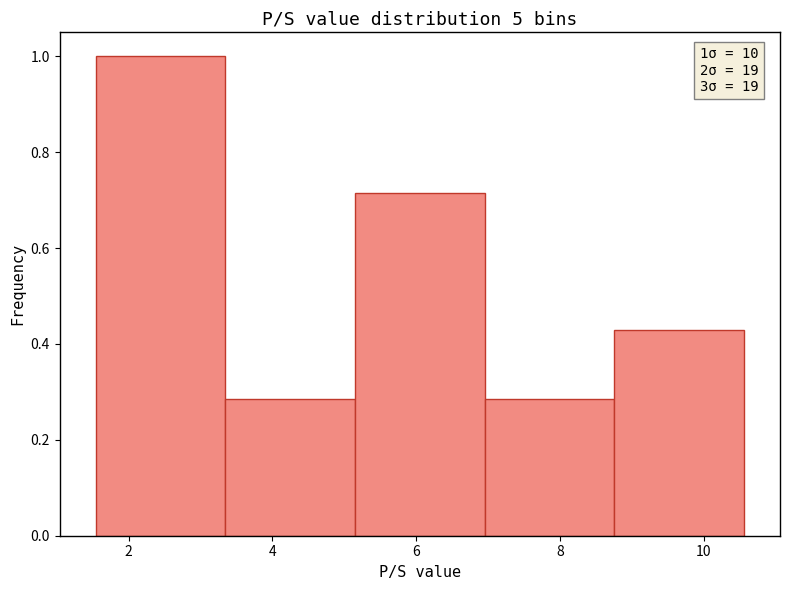

Which range on the x-axis has the tallest bar?

1.6 to 3.4